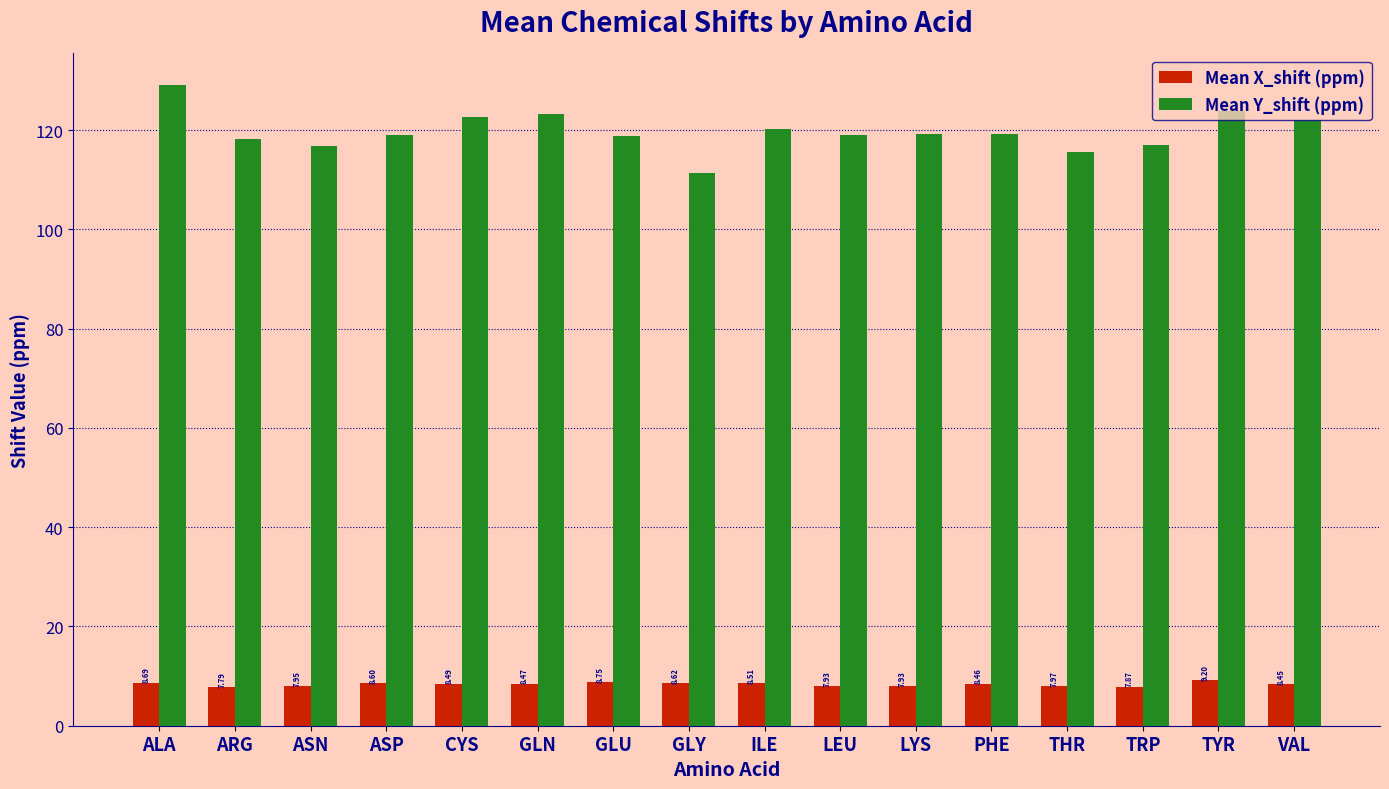

How many values in the Mean Y_shift (ppm) series are below 119?

7